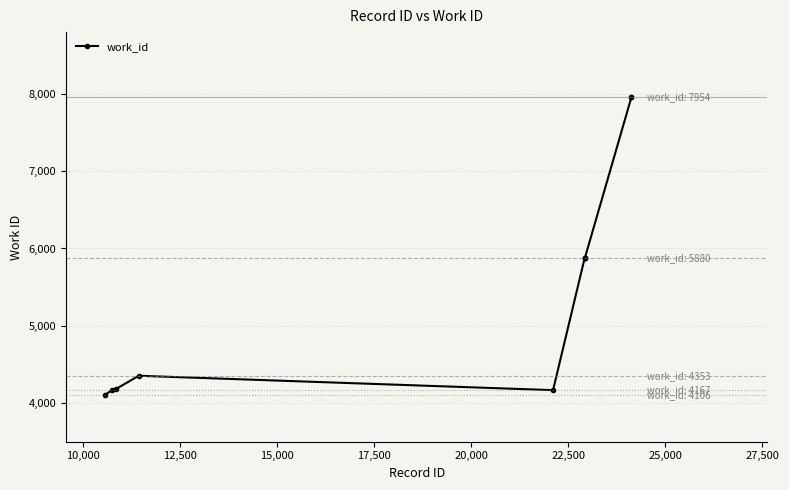

What is the maximum value shown in the chart?

7954